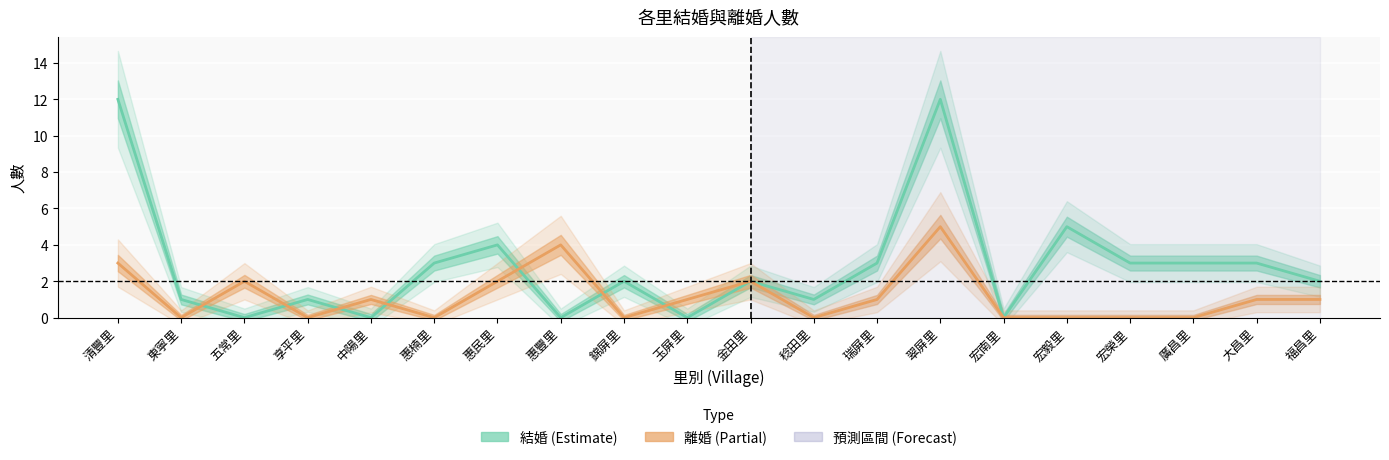

Reading left to right, extract all data points from this chart.

結婚: 12	1	0	1	0	3	4	0	2	0	2	1	3	12	0	5	3	3	3	2
離婚: 3	0	2	0	1	0	2	4	0	1	2	0	1	5	0	0	0	0	1	1